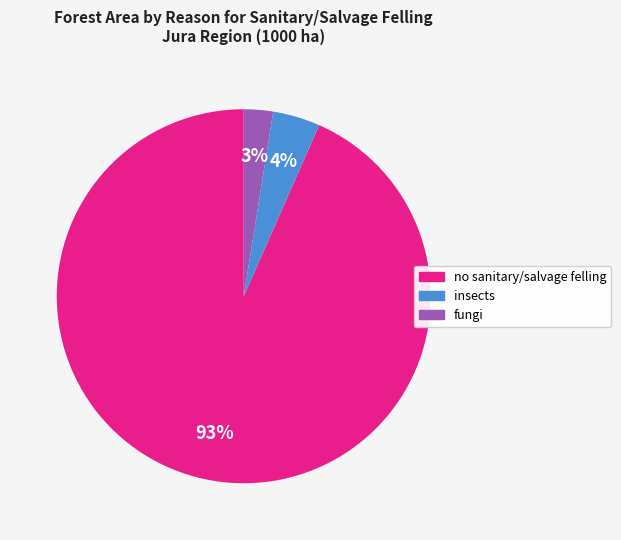

Is there any slice that represents more than half of the pie?

Yes